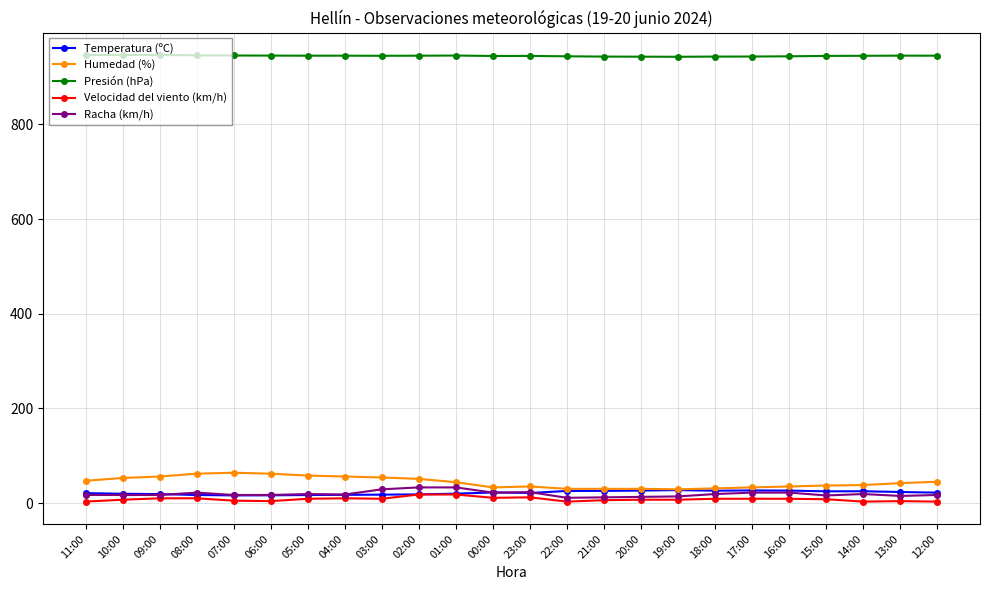

True or false: Presión (hPa) and Humedad (%) intersect in this chart.

False